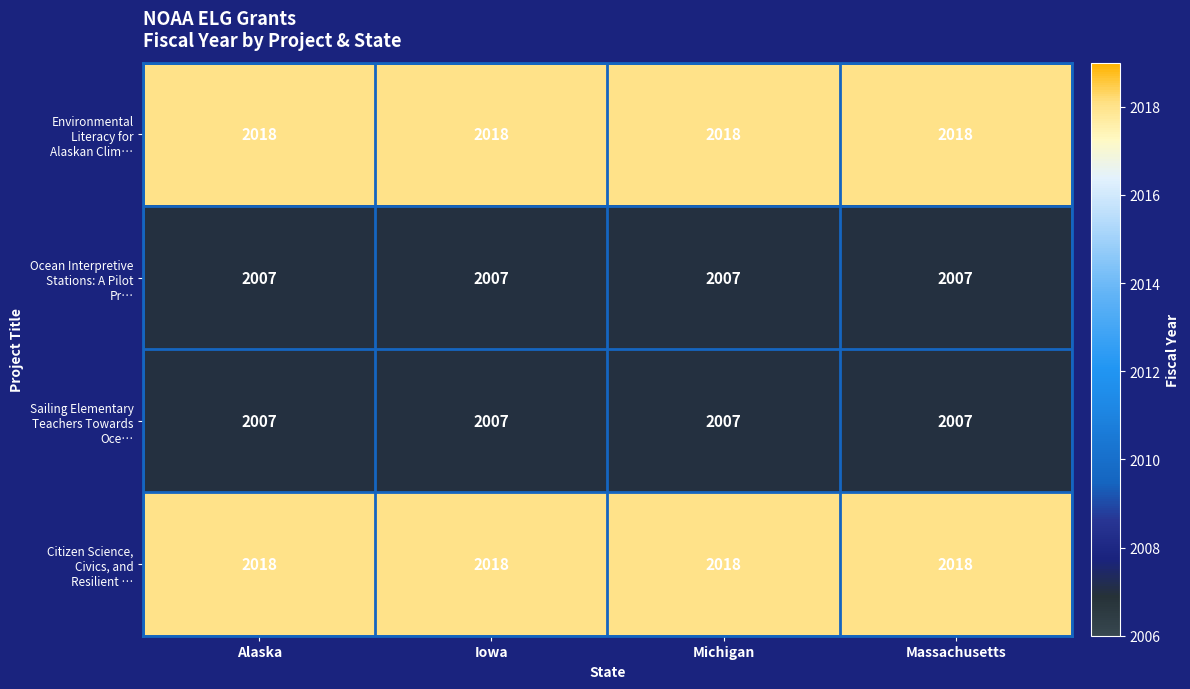

What is the spread (max minus min) of values at Iowa?

11